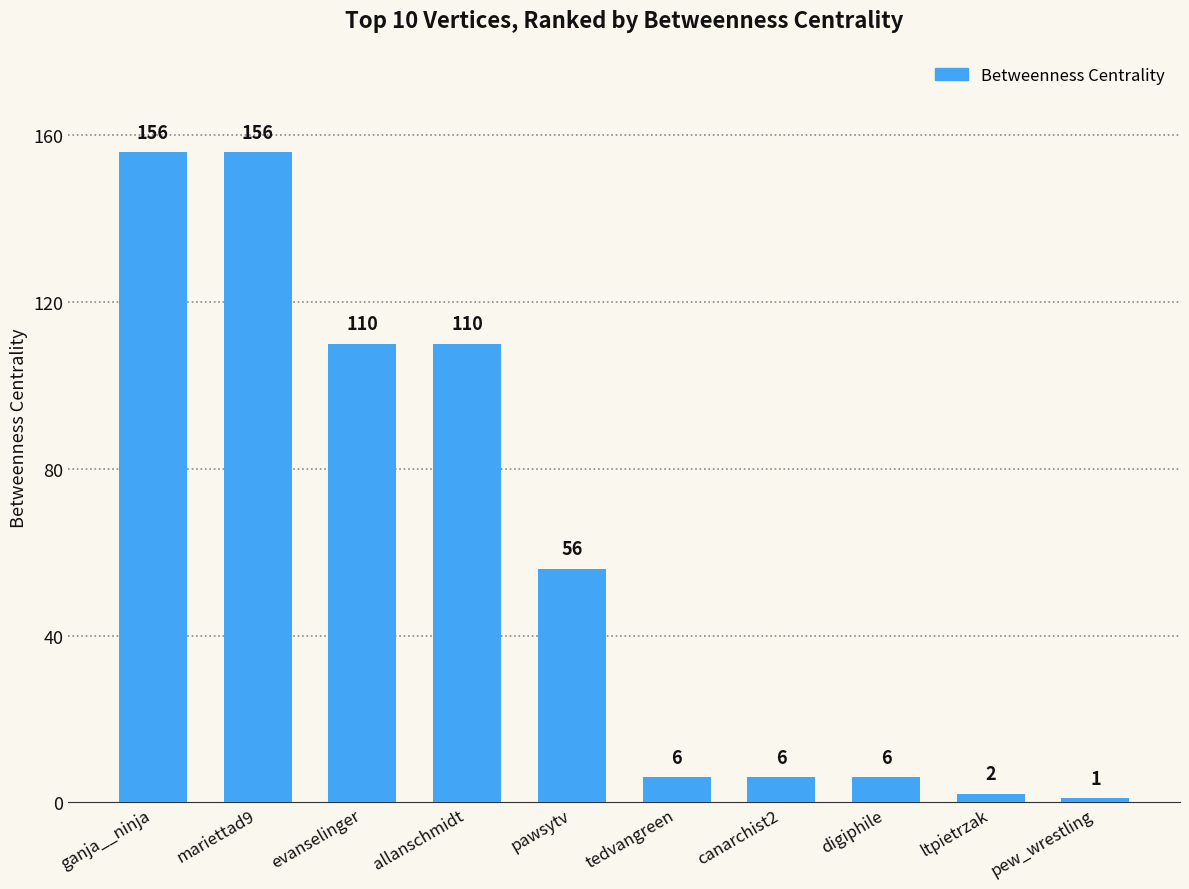

The value at ganja__ninja is 156. True or false?

True